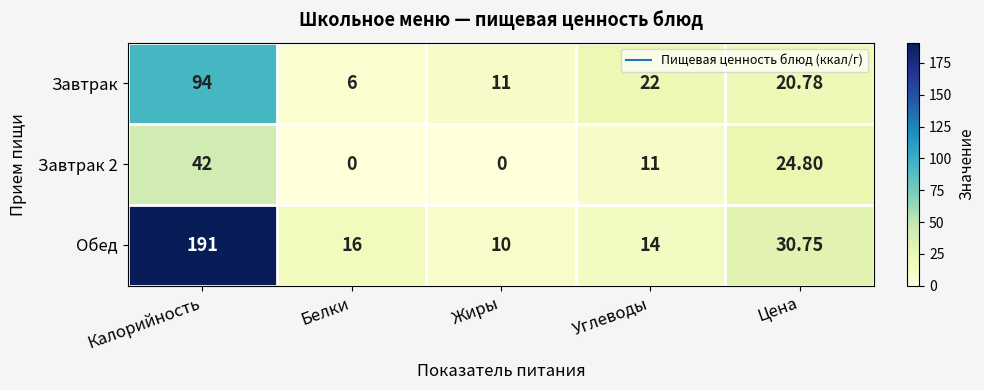

At which category is the sum across all series the highest?

Калорийность